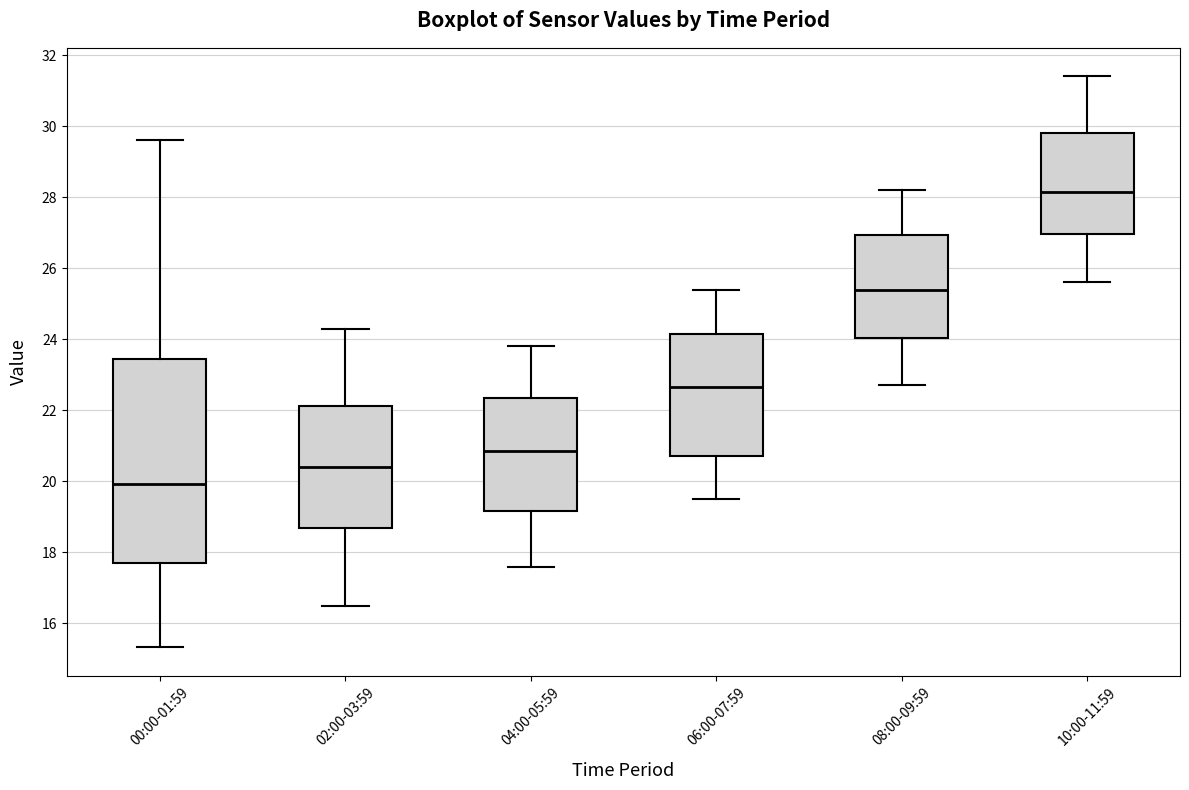

Where does the upper whisker of the box for 08:00-09:59 end on the y-axis? The values are not printed on the chart, so give them approximately, as read against the axis.

28.2